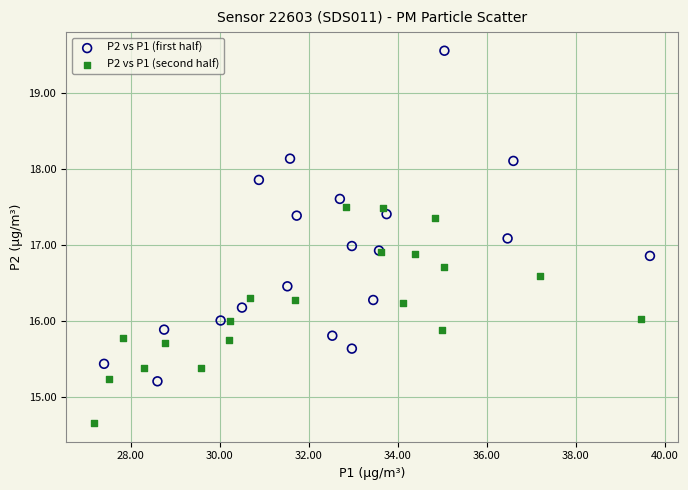

Which series contains the lowest Y value?

P2 vs P1 (second half)